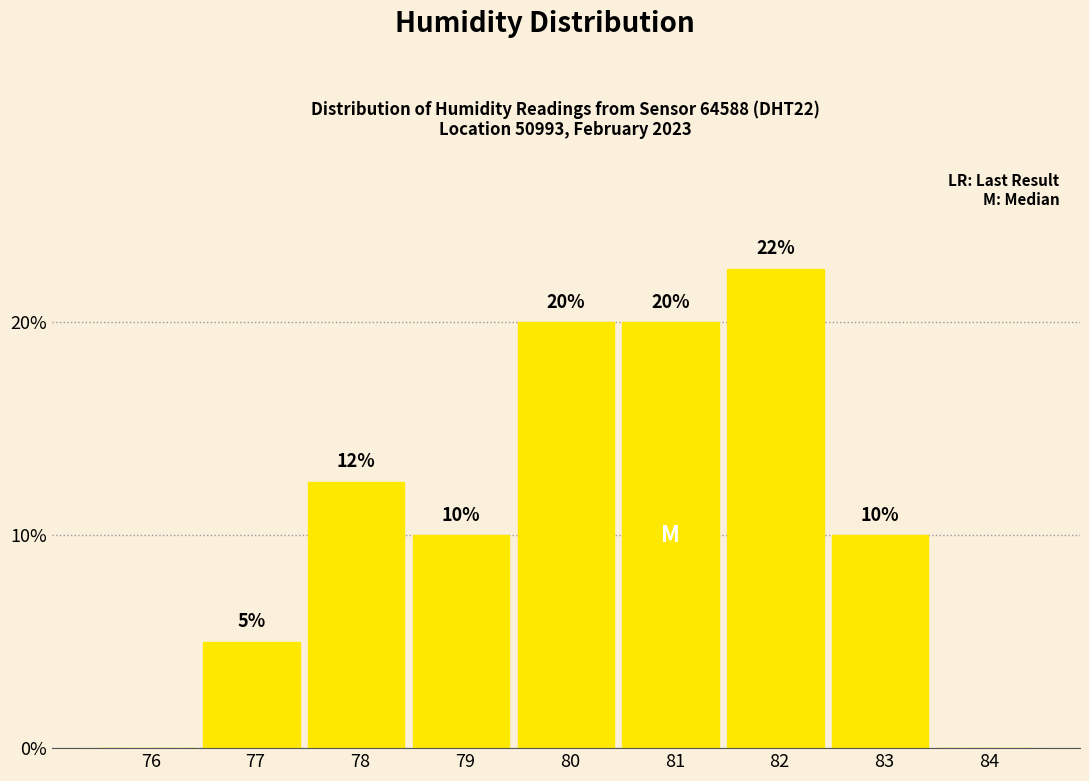

Between 81 and 79, which is larger?

81